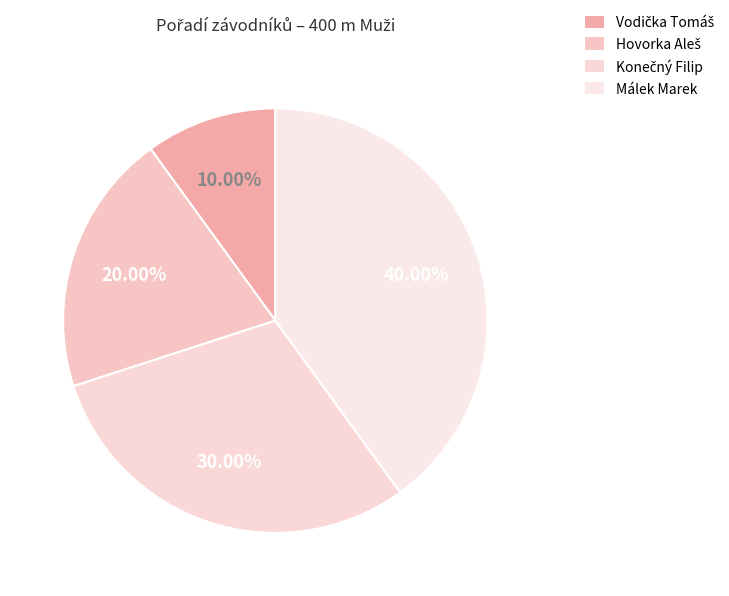

What percentage is the Hovorka Aleš slice, to the nearest percent?

20%